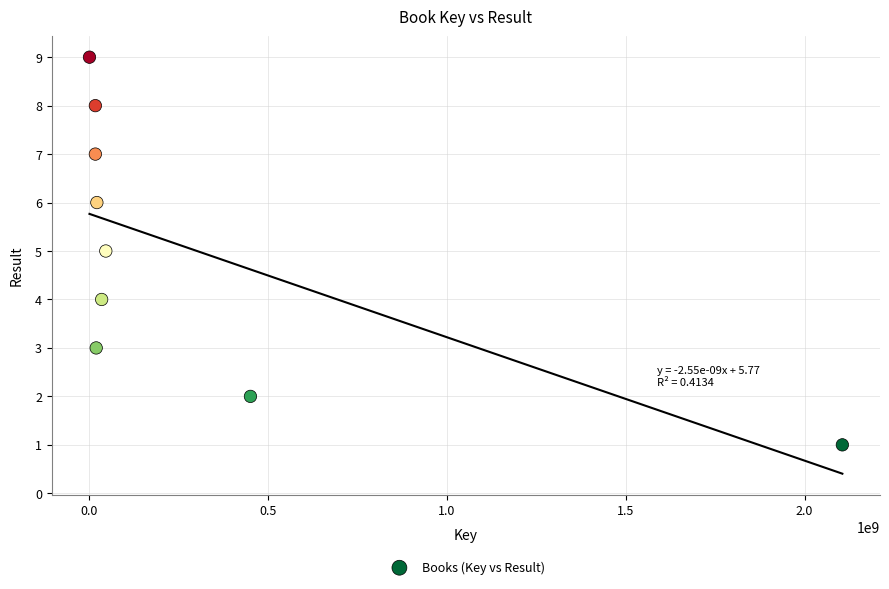

What is the average X value?

302236175